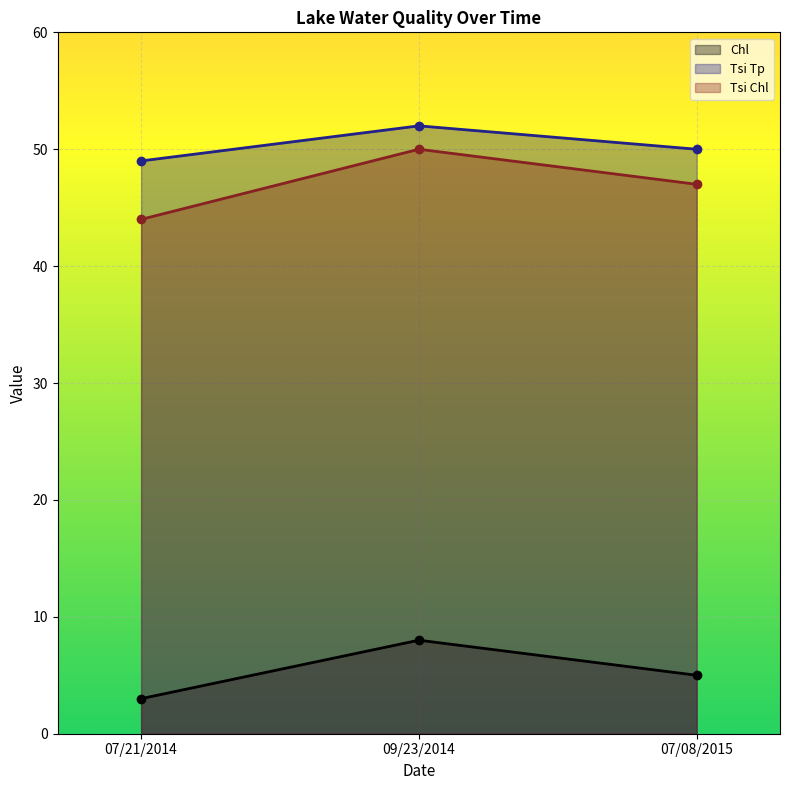

Reading left to right, transcribe all the data shown in this chart.

Chl: 07/21/2014=3	09/23/2014=8	07/08/2015=5
Tsi Tp: 07/21/2014=49	09/23/2014=52	07/08/2015=50
Tsi Chl: 07/21/2014=44	09/23/2014=50	07/08/2015=47